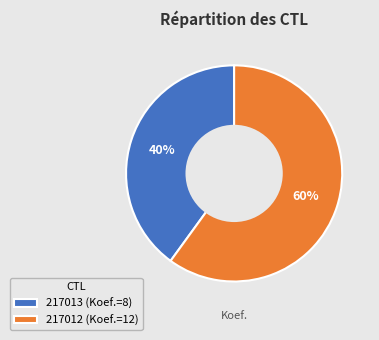

Which has a higher value, 217012 or 217013?

217012